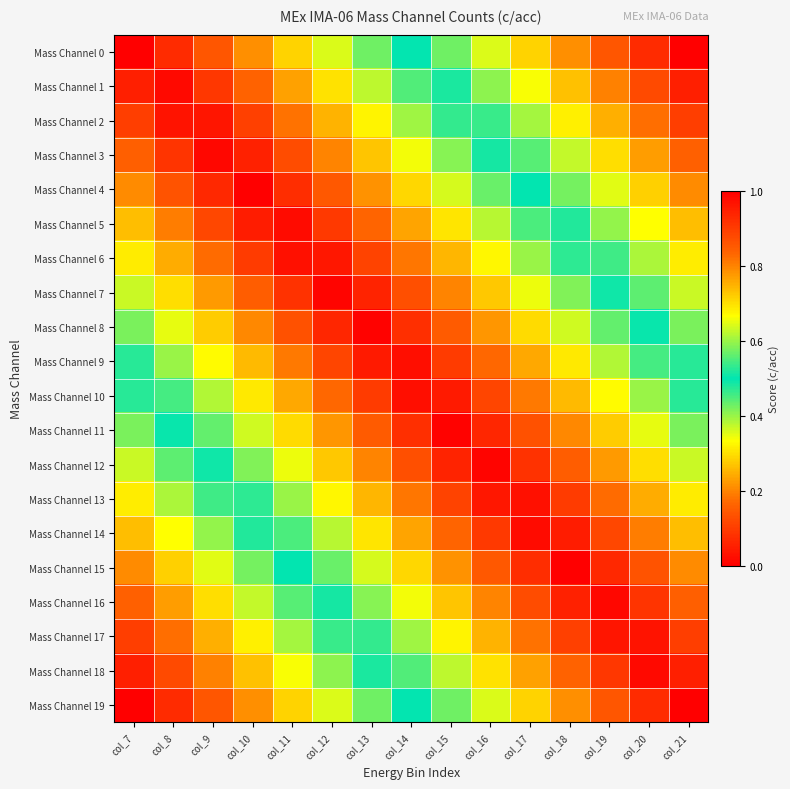

What is the greatest value displayed?

1.0